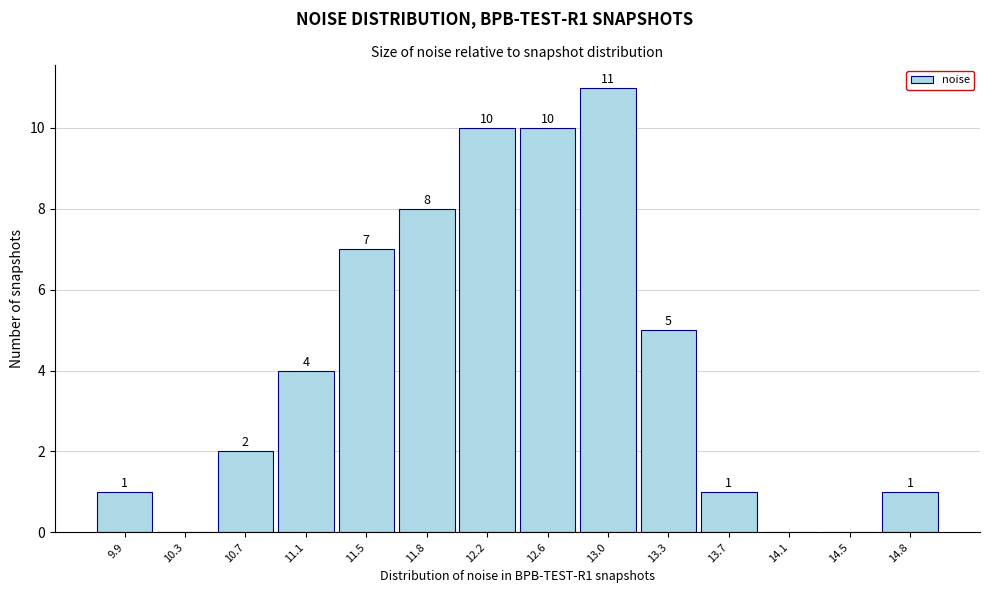

Reading left to right, what are all the values shown in this chart?

9.9=1	10.3=0	10.7=2	11.1=4	11.5=7	11.8=8	12.2=10	12.6=10	13.0=11	13.3=5	13.7=1	14.1=0	14.5=0	14.8=1